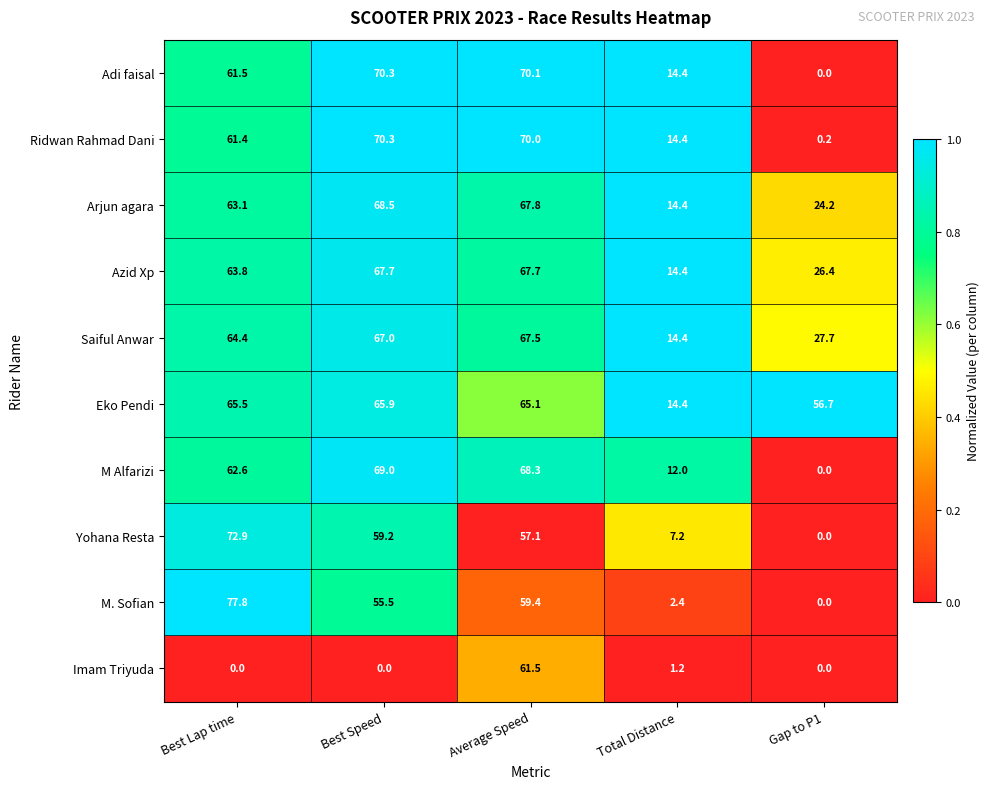

Is the value of Imam Triyuda at Average Speed greater than the value of Yohana Resta at Gap to P1?

Yes